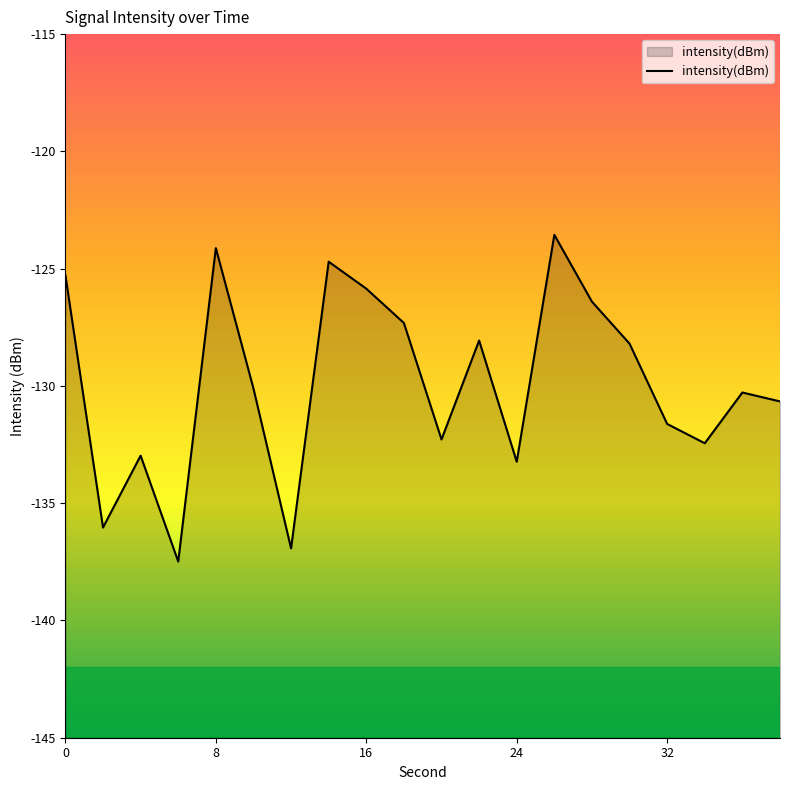

What is the sum of all values?

-2597.6